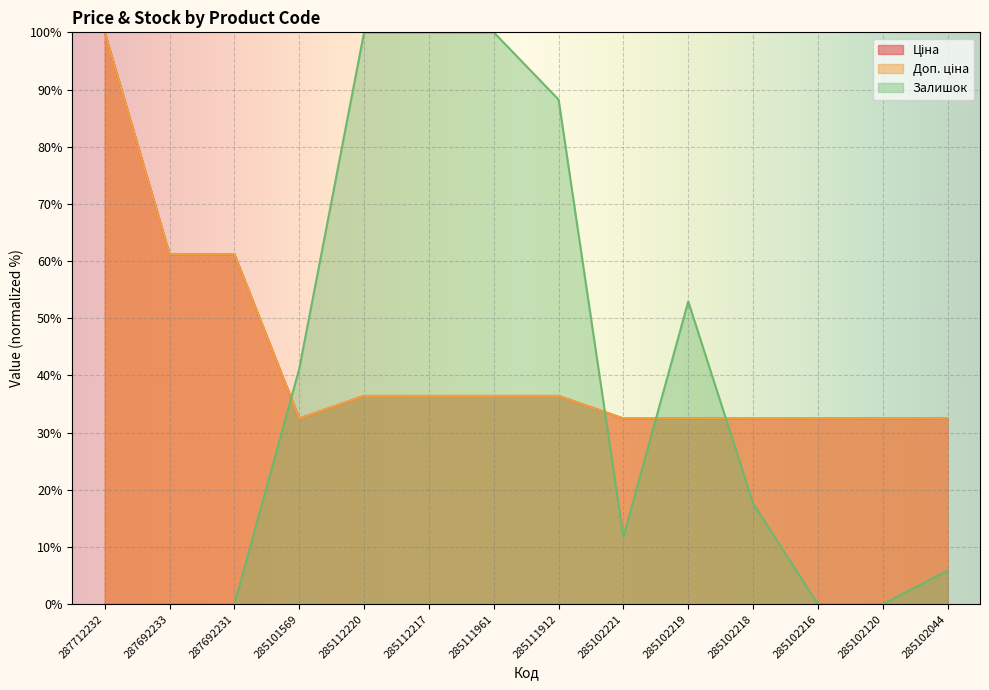

What is the approximate value of Доп. ціна at 285102216?

32.5